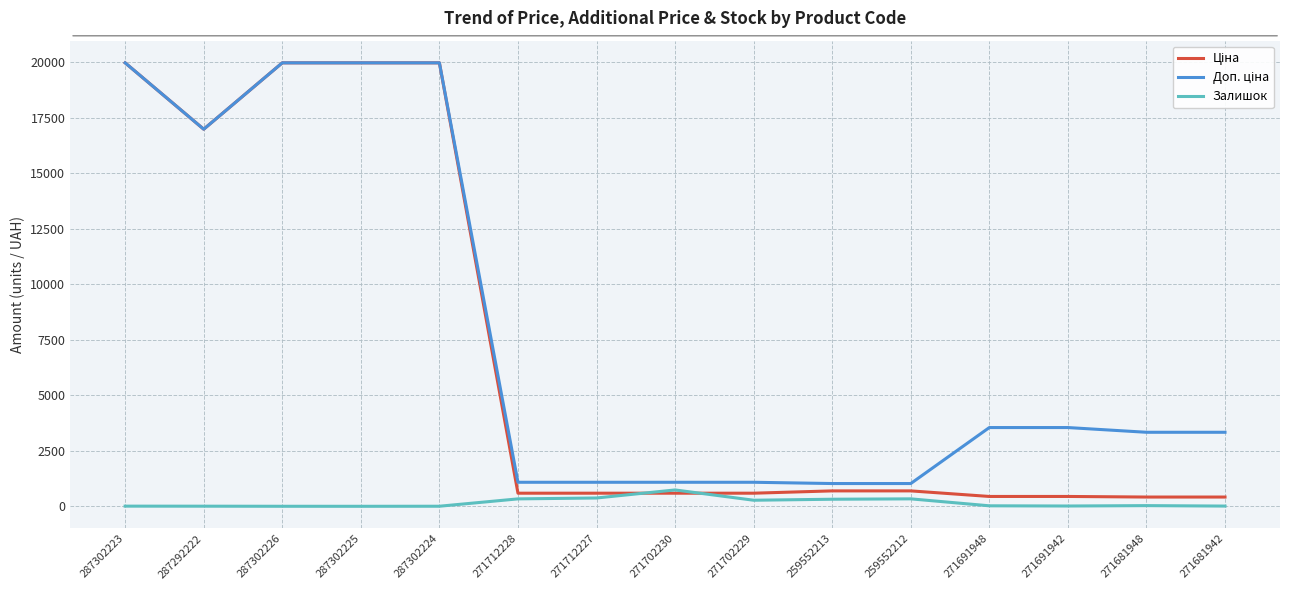

True or false: Залишок has a value of 13.0 at 271691942.

True